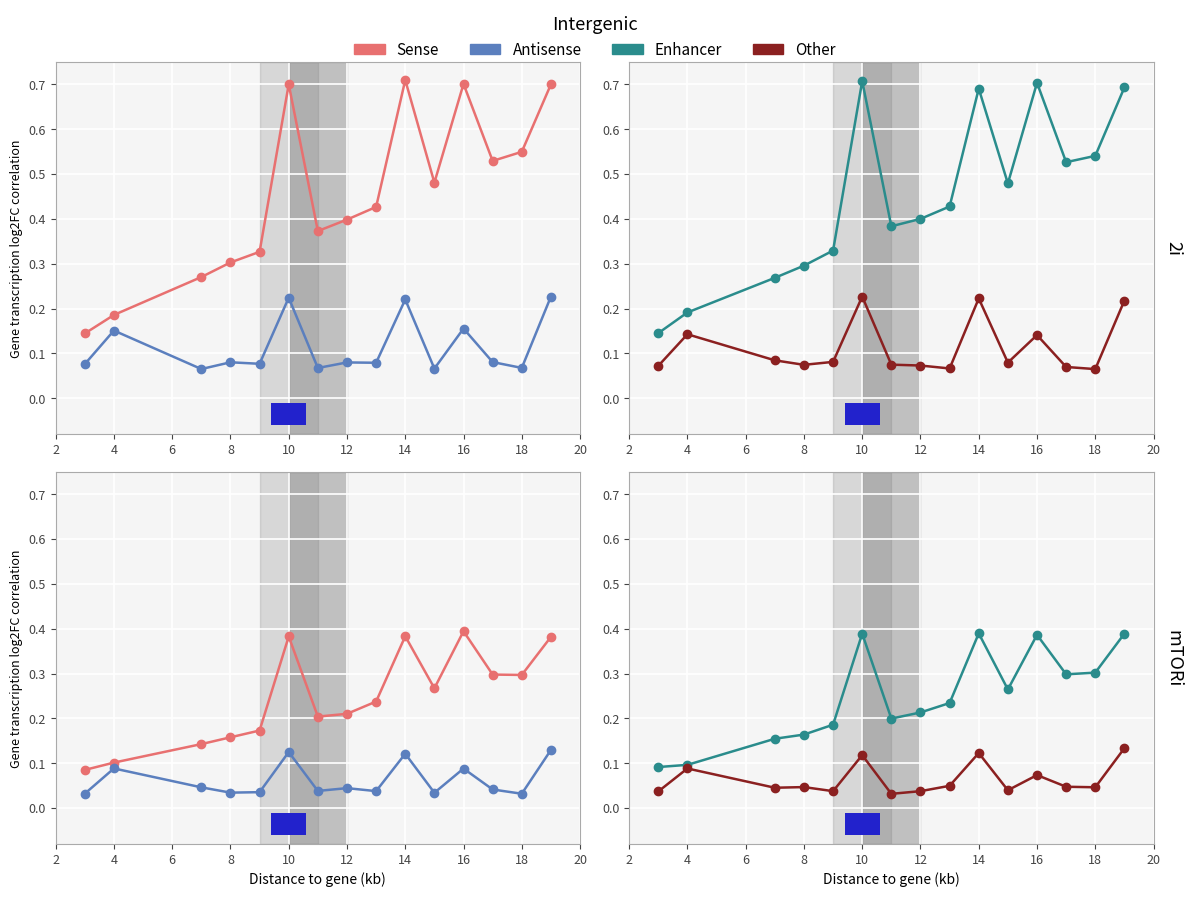

What is the approximate value of Enhancer at 20?

0.4